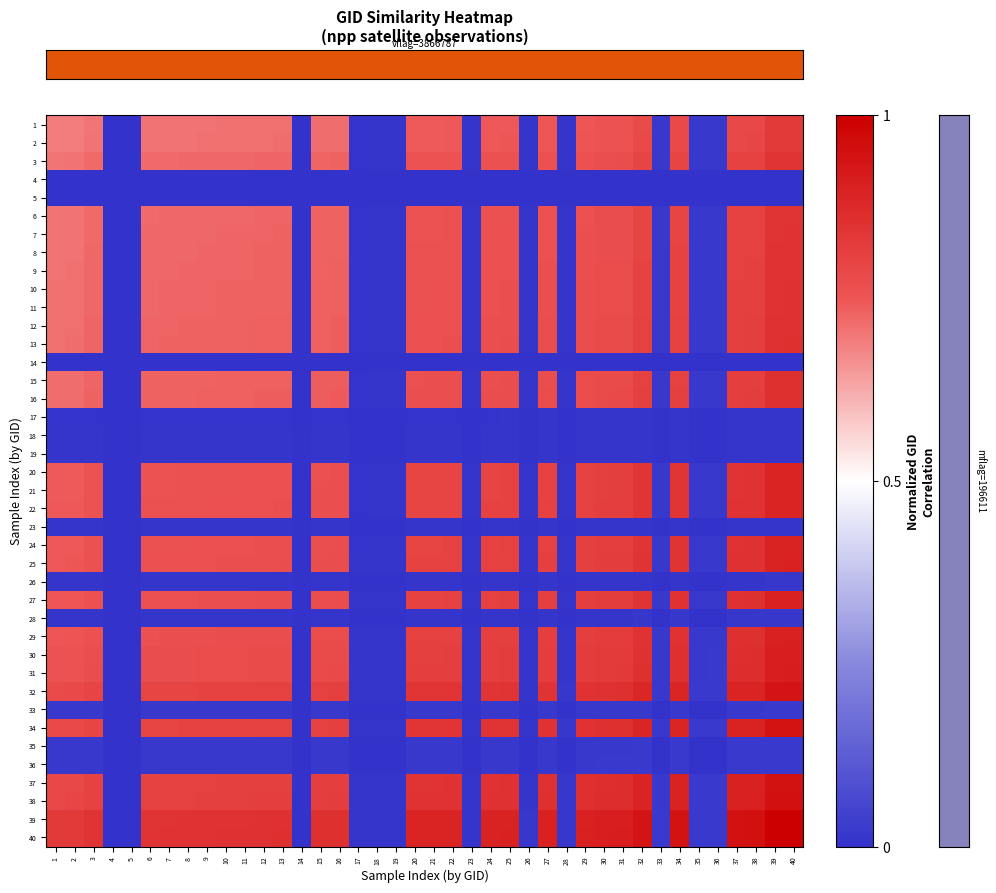

What is the spread (max minus min) of values at 27?

0.9